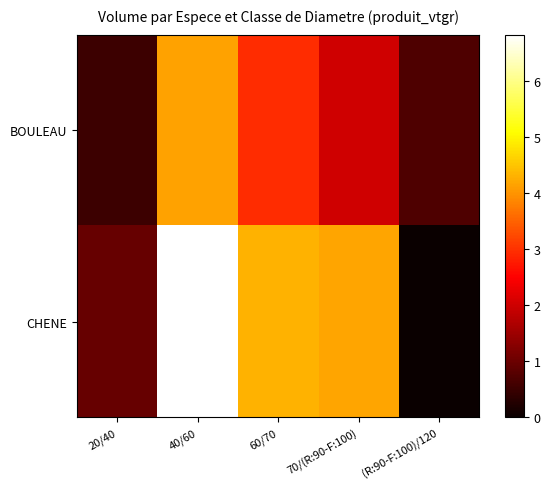

Reading left to right, transcribe all the data shown in this chart.

BOULEAU: 20/40=0.5	40/60=4.1	60/70=3.0	70/(R:90-F:100)=2.0	(R:90-F:100)/120=0.7
CHENE: 20/40=0.9	40/60=6.8	60/70=4.3	70/(R:90-F:100)=4.2	(R:90-F:100)/120=0.0